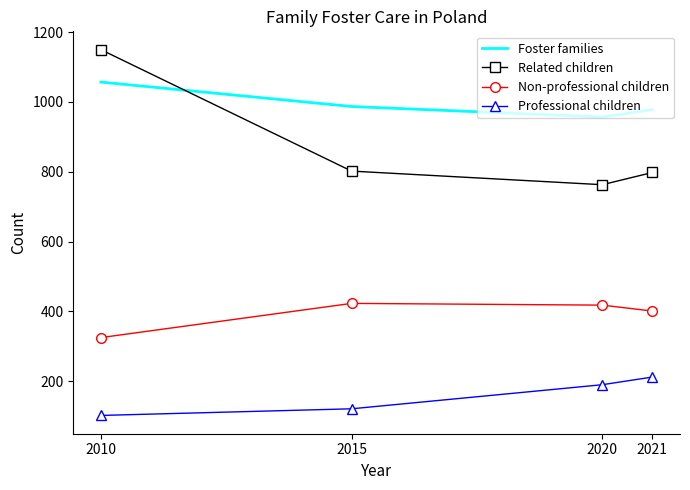

True or false: Foster families and Non-professional children intersect in this chart.

False